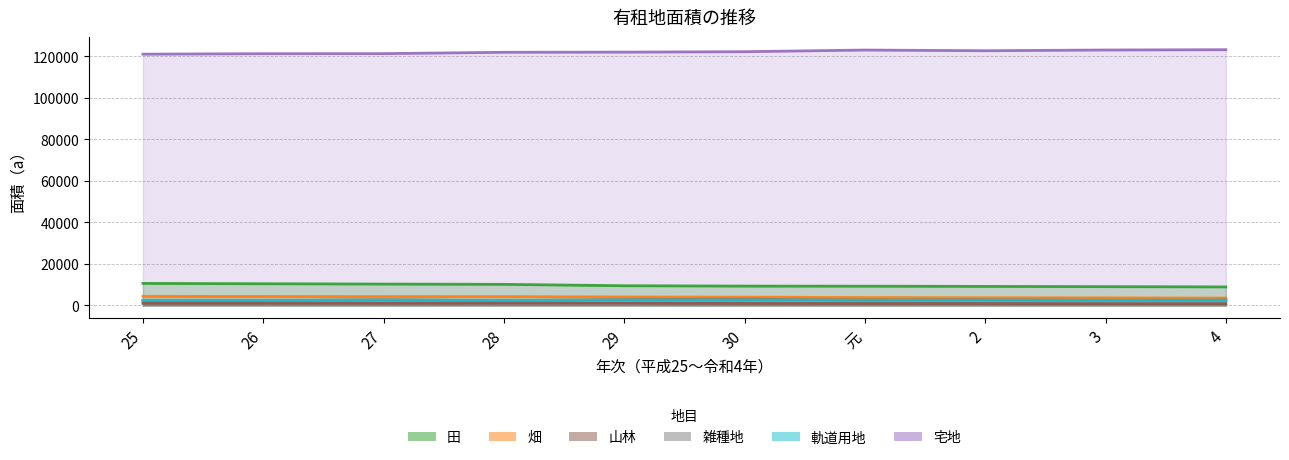

What is the label of the 10th point from the left?

4